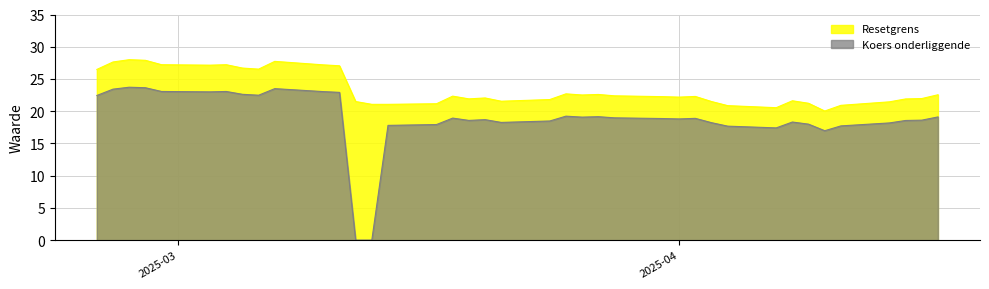

True or false: Resetgrens and Koers onderliggende intersect in this chart.

False